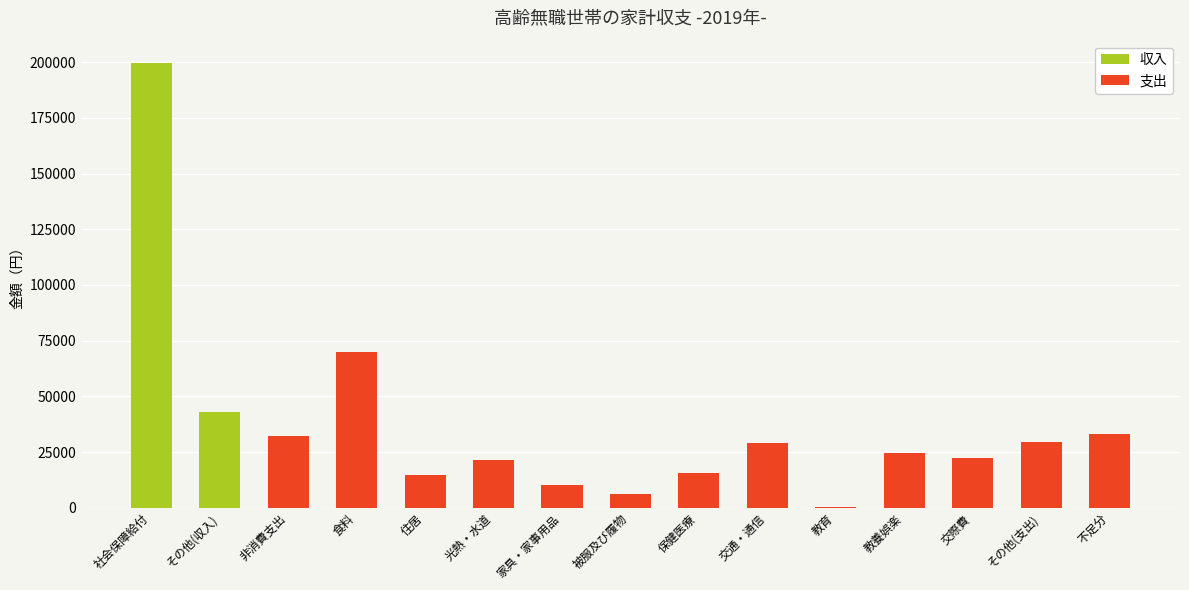

What is the sum of all 支出 values?

308645